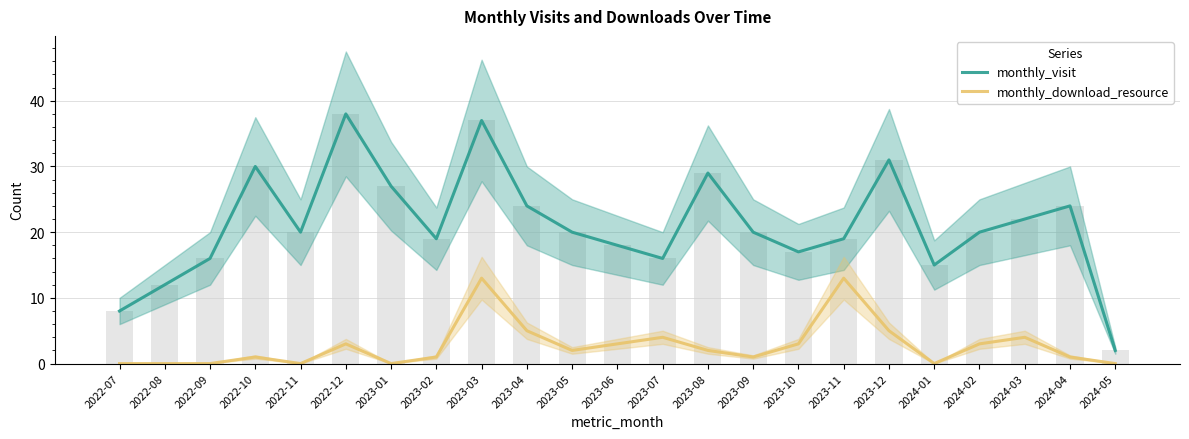

Which category has the highest value across all series?

2022-12